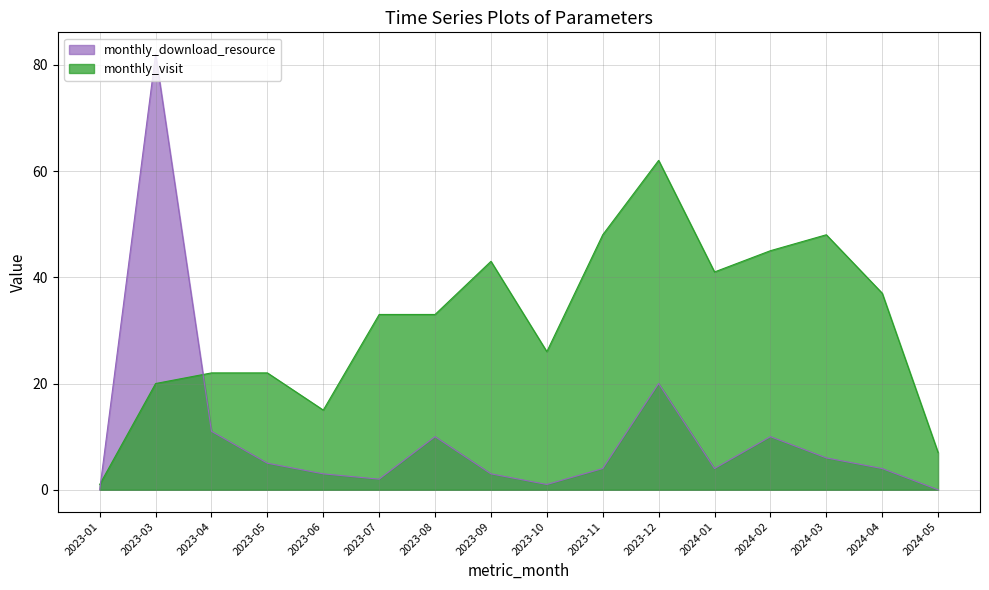

How many lines are shown in the chart?

2